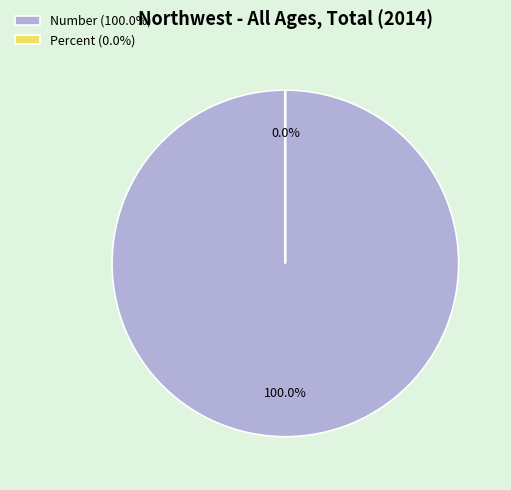

Is it true that Number is 89% of the pie?

False